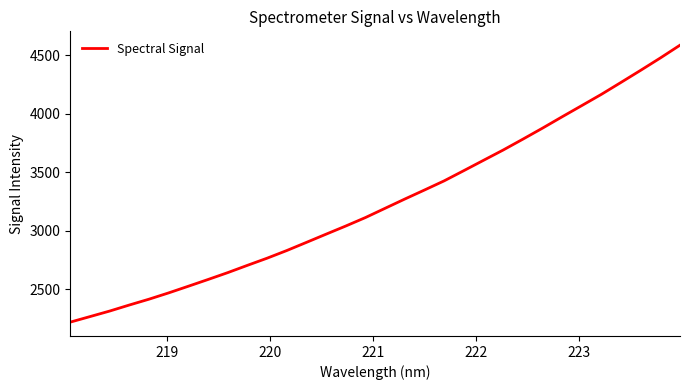

What is the maximum value shown in the chart?

4587.4